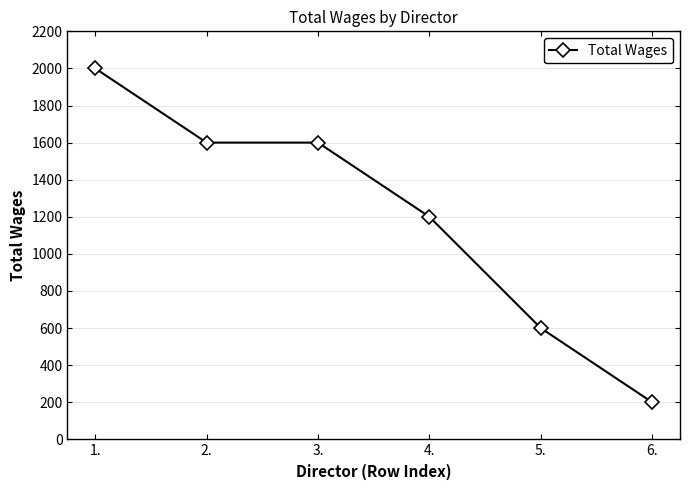

At which label does the data first exceed 1600?

1.